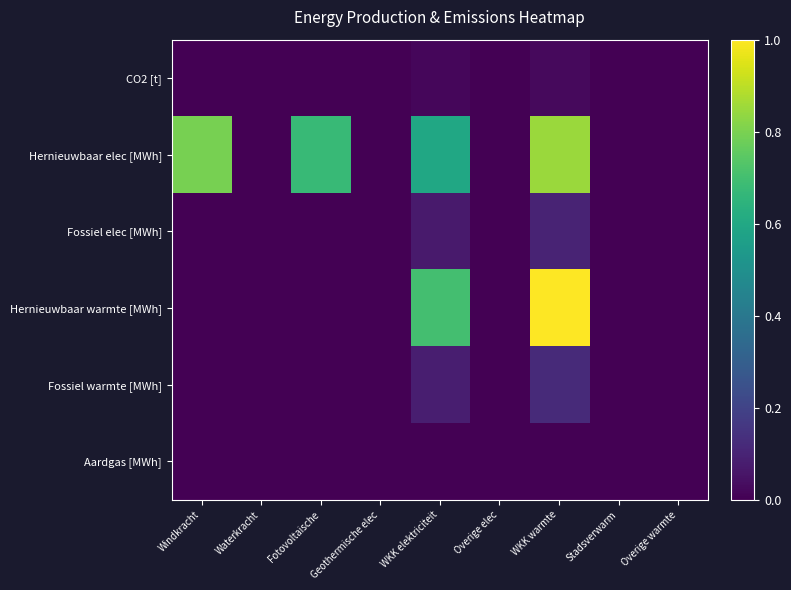

Which series has the largest total across all categories?

Hernieuwbaar elec [MWh]